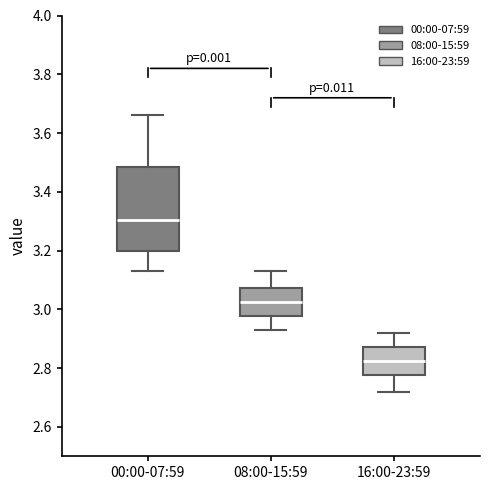

Where is the lower edge of the box for 00:00-07:59 on the y-axis? The values are not printed on the chart, so give them approximately, as read against the axis.

3.20